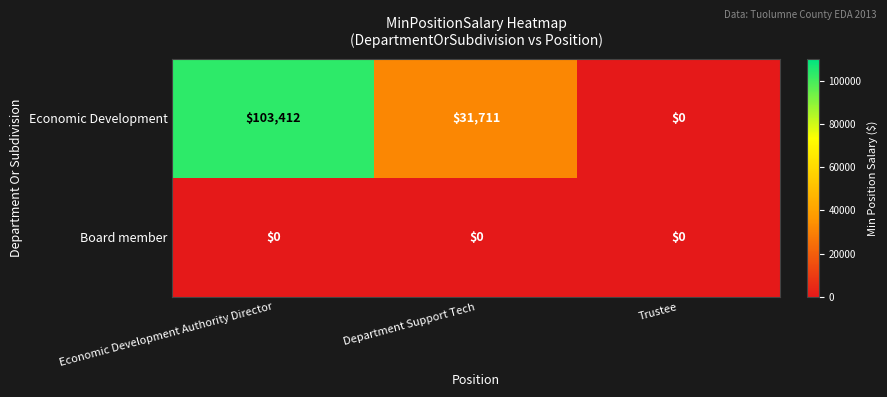

Which series has the largest total across all categories?

Economic Development